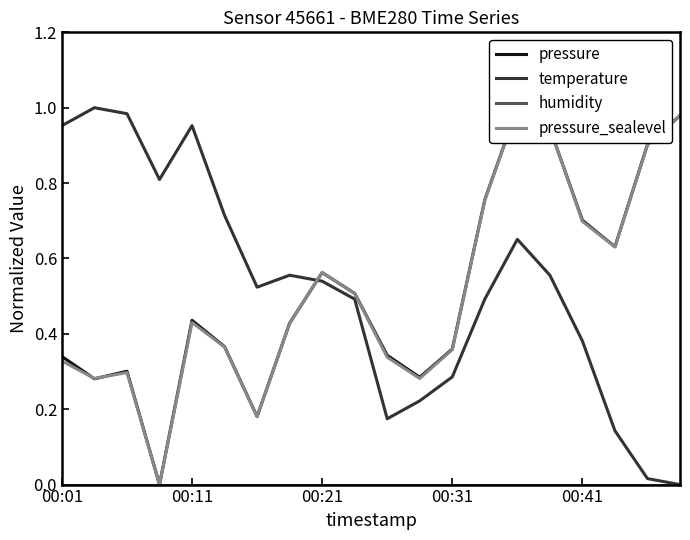

Reading left to right, what are all the values shown in this chart?

pressure: 0.3	0.3	0.3	0.0	0.4	0.4	0.2	0.4	0.6	0.5	0.3	0.3	0.4	0.8	1.0	0.9	0.7	0.6	0.9	1.0
temperature: 1.0	1.0	1.0	0.8	1.0	0.7	0.5	0.6	0.5	0.5	0.2	0.2	0.3	0.5	0.7	0.6	0.4	0.1	0.0	0.0
humidity: 0.0	0.0	0.0	0.0	0.0	0.0	0.0	0.0	0.0	0.0	0.0	0.0	0.0	0.0	0.0	0.0	0.0	0.0	0.0	0.0
pressure_sealevel: 0.3	0.3	0.3	0.0	0.4	0.4	0.2	0.4	0.6	0.5	0.3	0.3	0.4	0.8	1.0	0.9	0.7	0.6	0.9	1.0